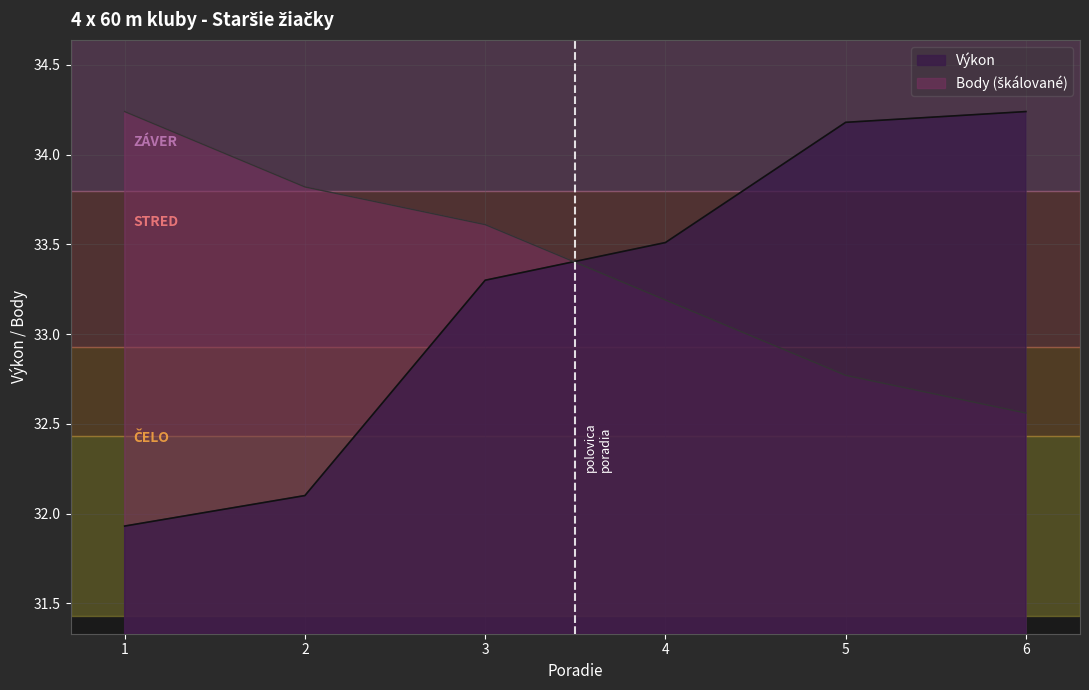

List the labels in order of Výkon value, largest first.

6, 5, 4, 3, 2, 1